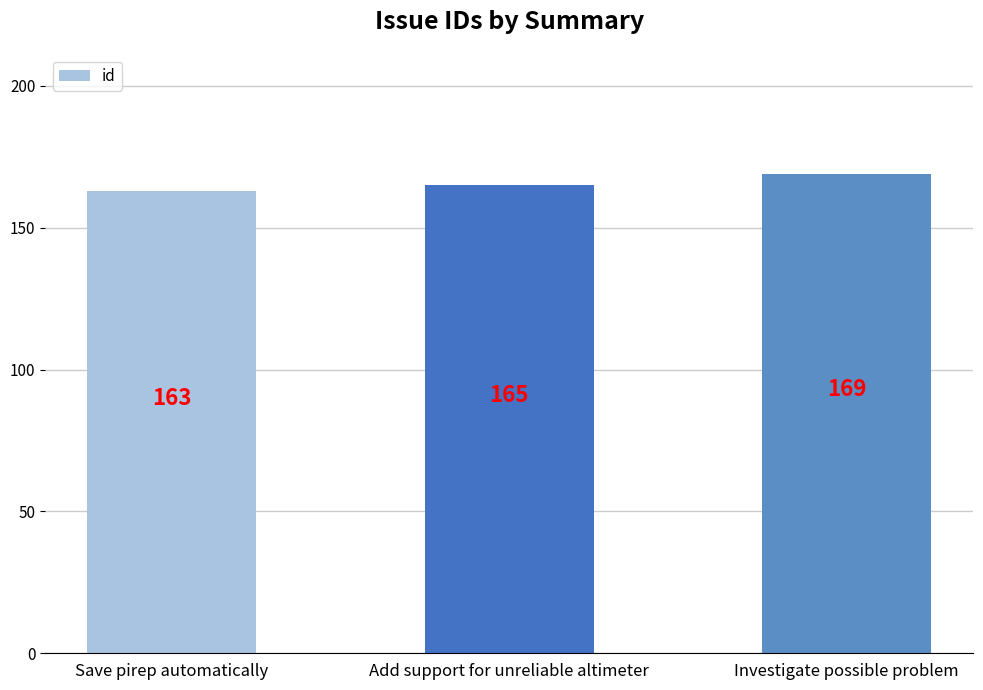

What is the sum of the values at Save pirep automatically and Add support for unreliable altimeter?

328